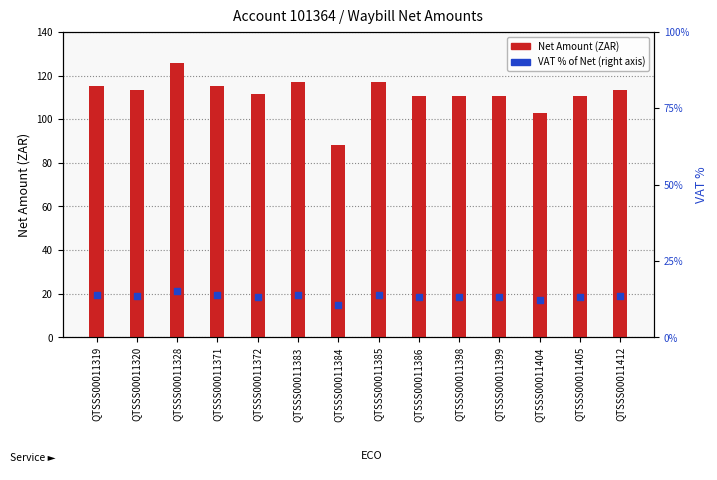

At which category is the sum across all series the highest?

QTSSS00011328